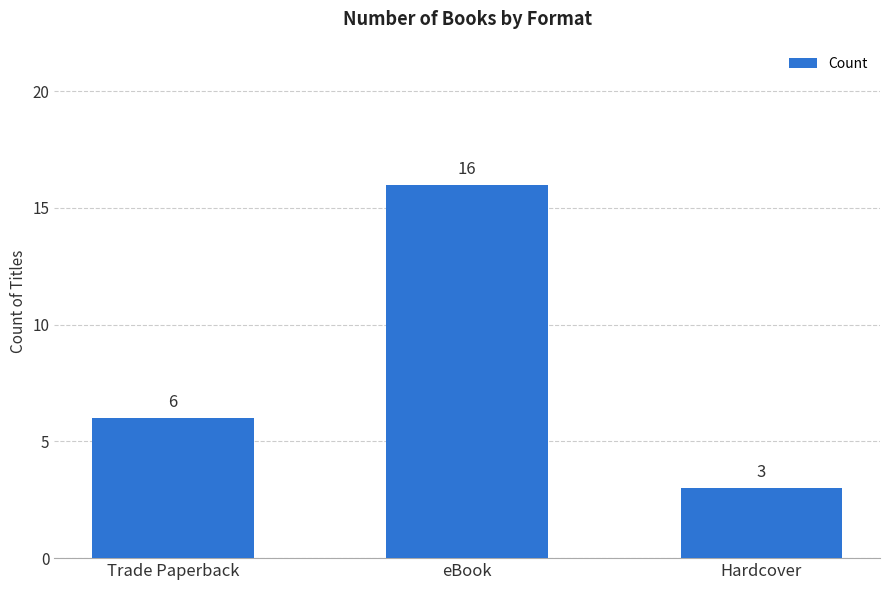

Read the value at eBook.

16